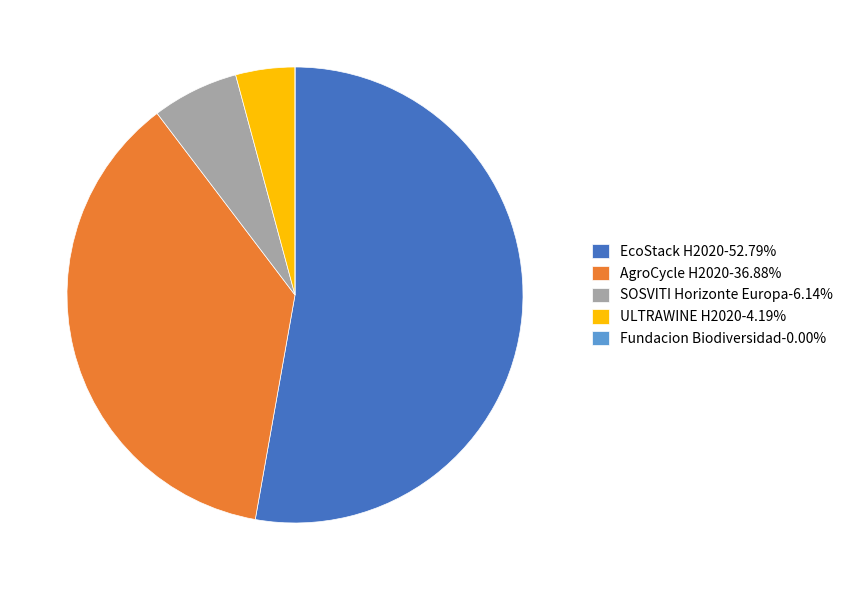

Is it true that EcoStack H2020 is 53% of the pie?

True